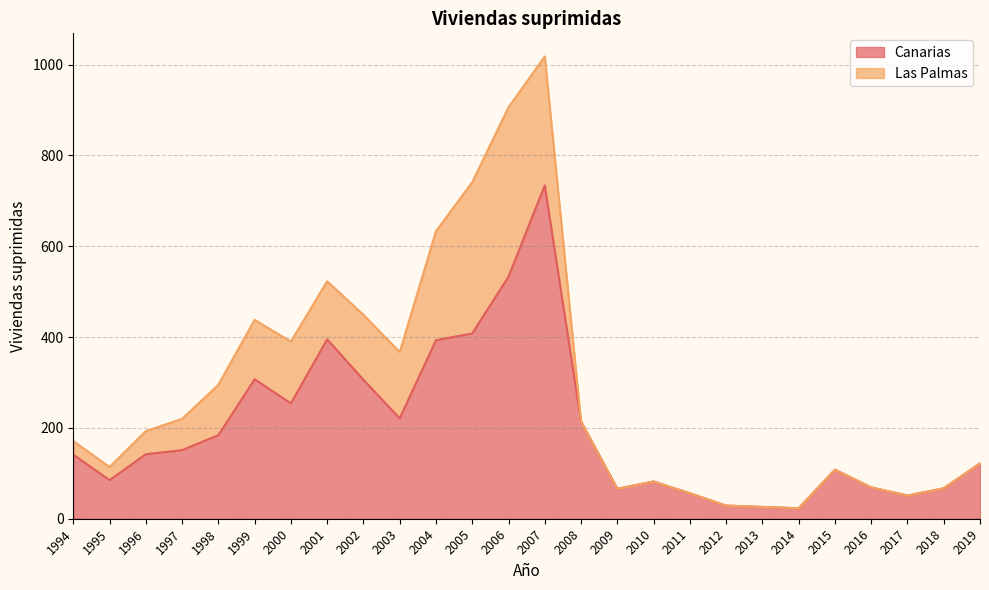

Does the chart have visible grid lines?

Yes